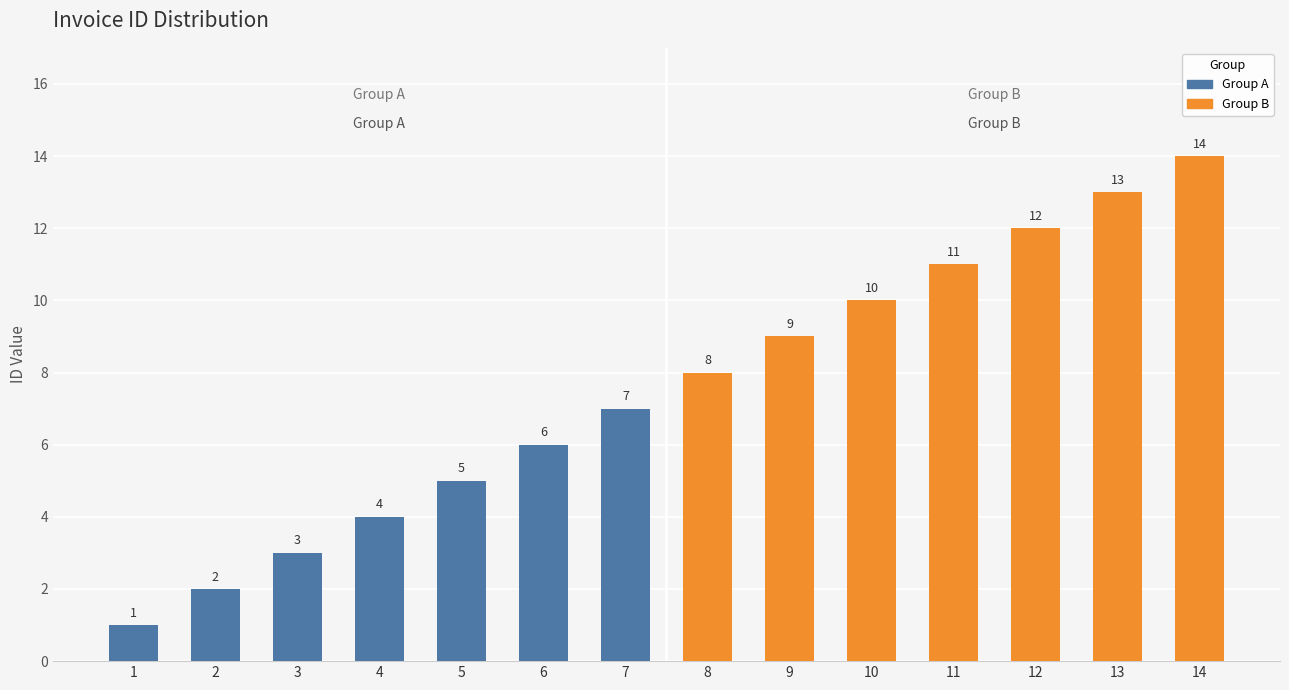

Where is Group B nearest to the value 11?

11